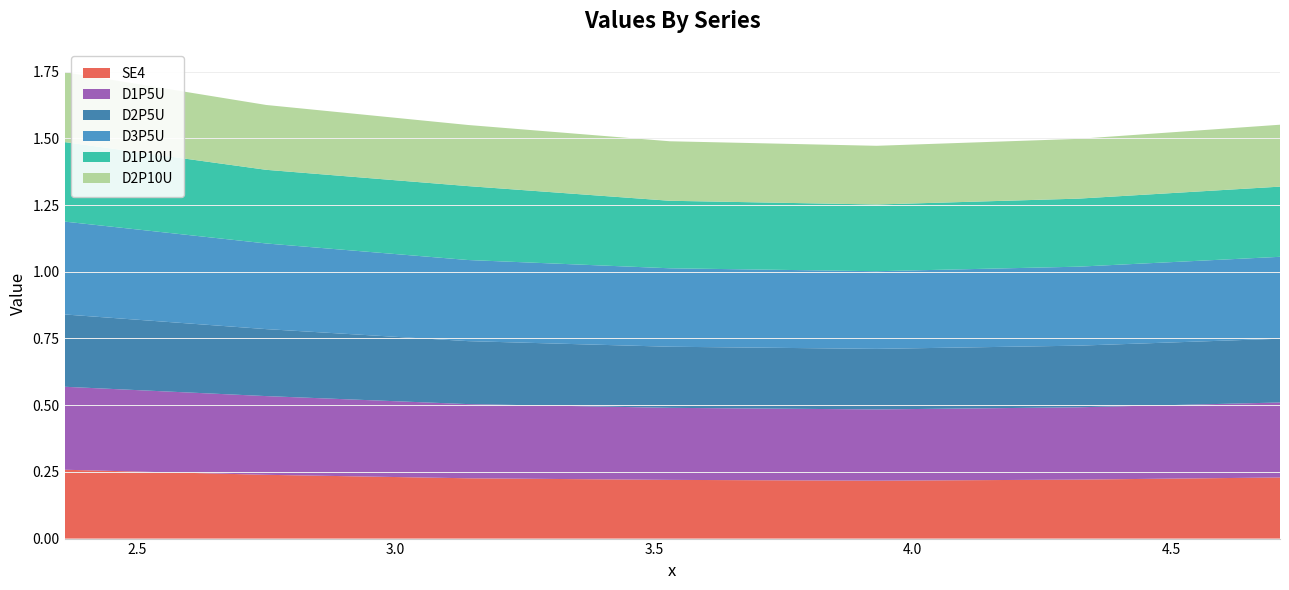

Reading left to right, transcribe all the data shown in this chart.

SE4: 2.36=0.3	2.75=0.2	3.14=0.2	3.53=0.2	3.93=0.2	4.32=0.2	4.71=0.2
D1P5U: 2.36=0.3	2.75=0.3	3.14=0.3	3.53=0.3	3.93=0.3	4.32=0.3	4.71=0.3
D2P5U: 2.36=0.3	2.75=0.3	3.14=0.2	3.53=0.2	3.93=0.2	4.32=0.2	4.71=0.2
D3P5U: 2.36=0.3	2.75=0.3	3.14=0.3	3.53=0.3	3.93=0.3	4.32=0.3	4.71=0.3
D1P10U: 2.36=0.3	2.75=0.3	3.14=0.3	3.53=0.3	3.93=0.2	4.32=0.3	4.71=0.3
D2P10U: 2.36=0.3	2.75=0.2	3.14=0.2	3.53=0.2	3.93=0.2	4.32=0.2	4.71=0.2